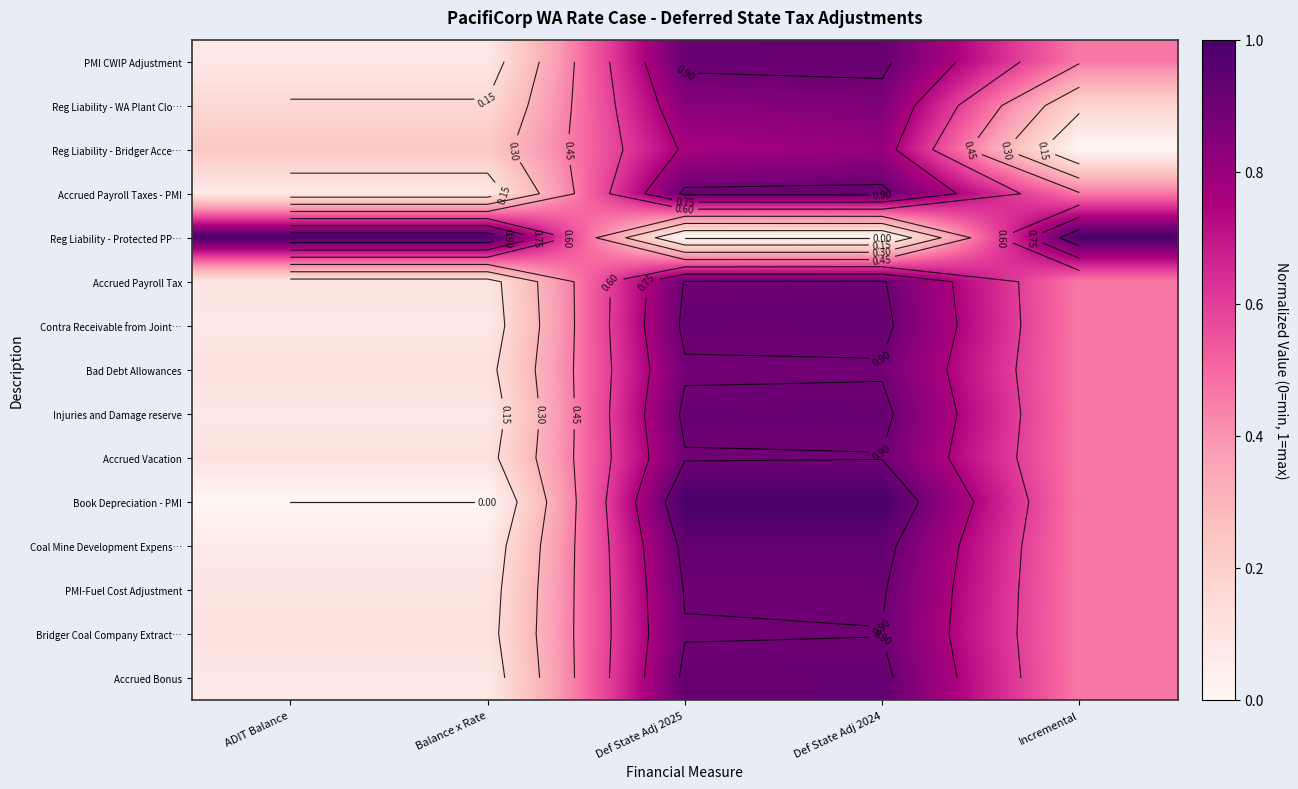

At which category does the chart reach its minimum across all series?

Incremental